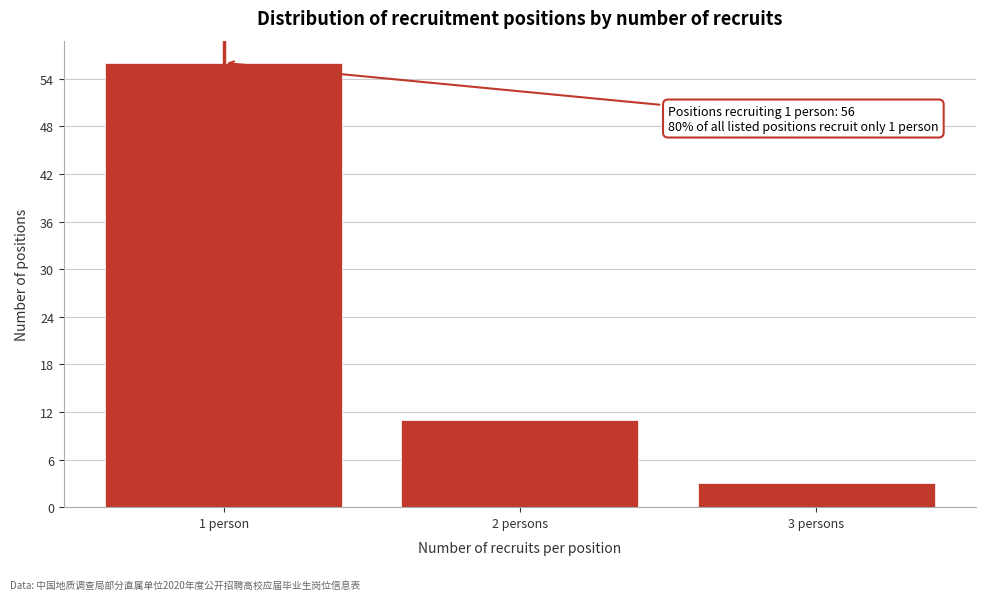

Reading left to right, transcribe all the data shown in this chart.

1 person=56	2 persons=11	3 persons=3